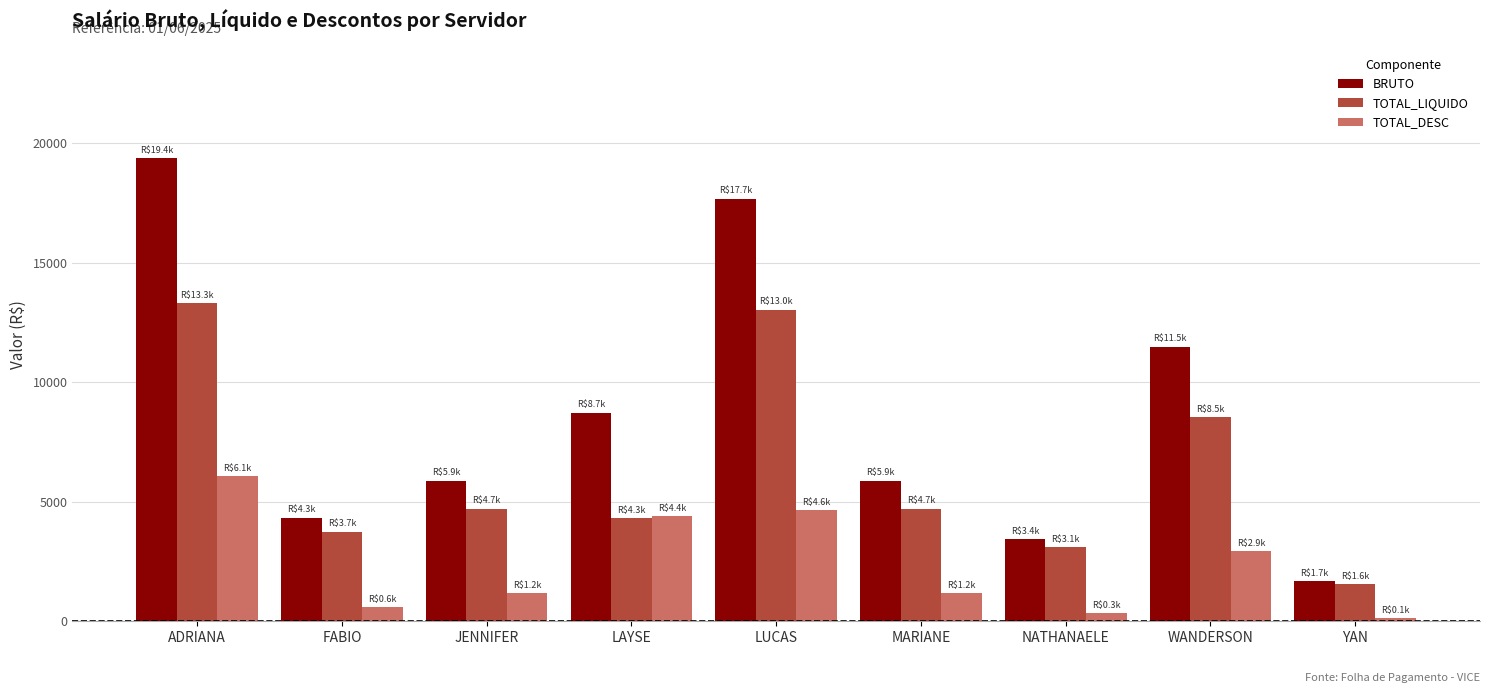

What is the maximum value shown in the chart?

19355.0